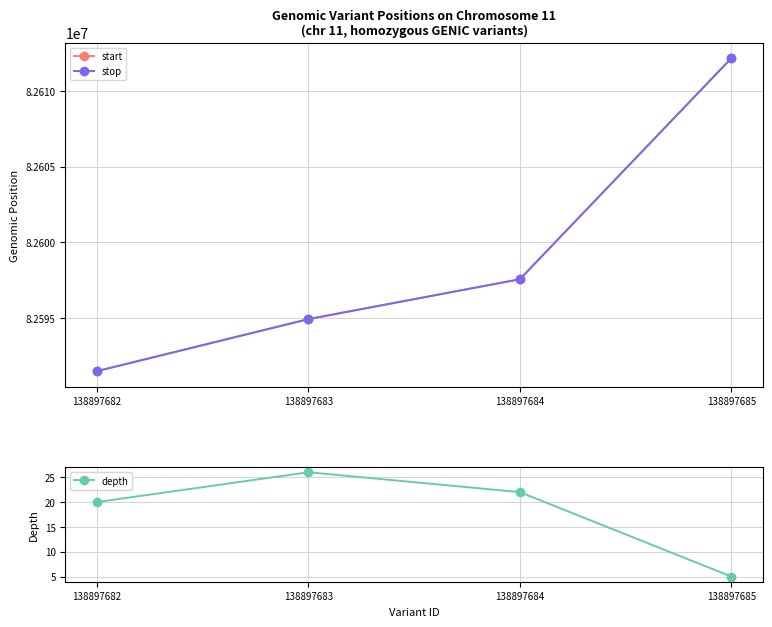

True or false: stop has a value of 31628932 at 138897683.

False